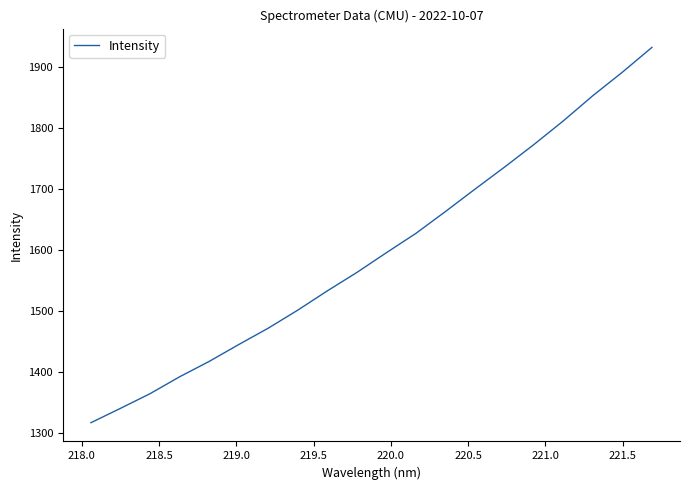

What is the difference between the maximum and minimum values?

615.0